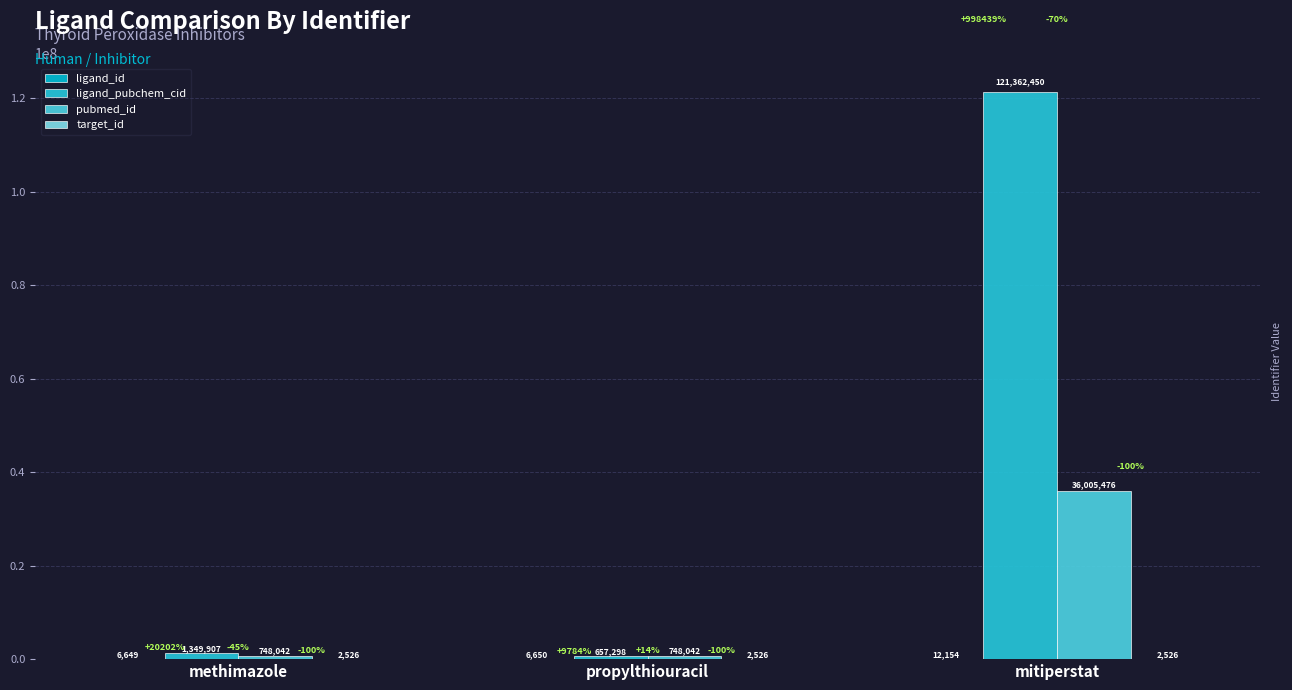

Reading left to right, list all the values displayed in this chart.

ligand_id: methimazole=6649	propylthiouracil=6650	mitiperstat=12154
ligand_pubchem_cid: methimazole=1349907	propylthiouracil=657298	mitiperstat=121362450
pubmed_id: methimazole=748042	propylthiouracil=748042	mitiperstat=36005476
target_id: methimazole=2526	propylthiouracil=2526	mitiperstat=2526